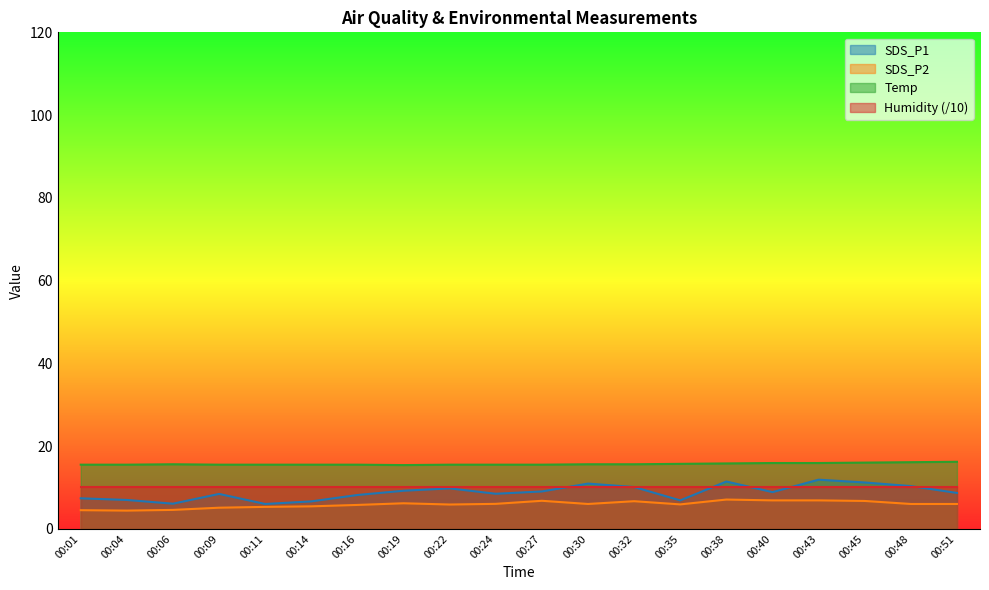

Which series has the widest spread of values?

SDS_P1